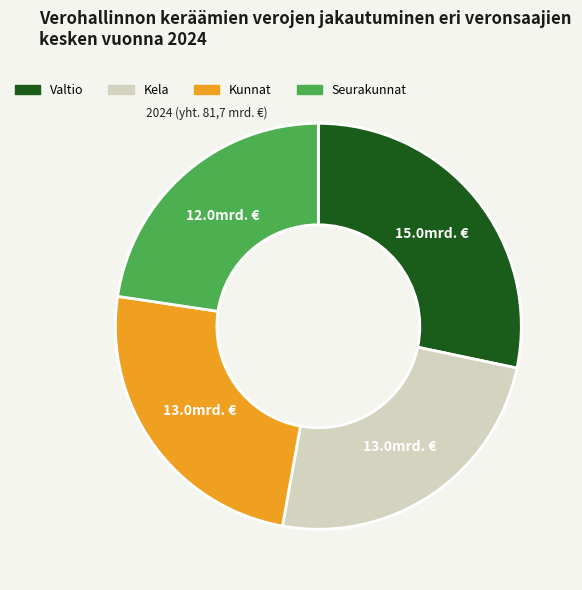

Is there any slice that represents more than half of the pie?

No